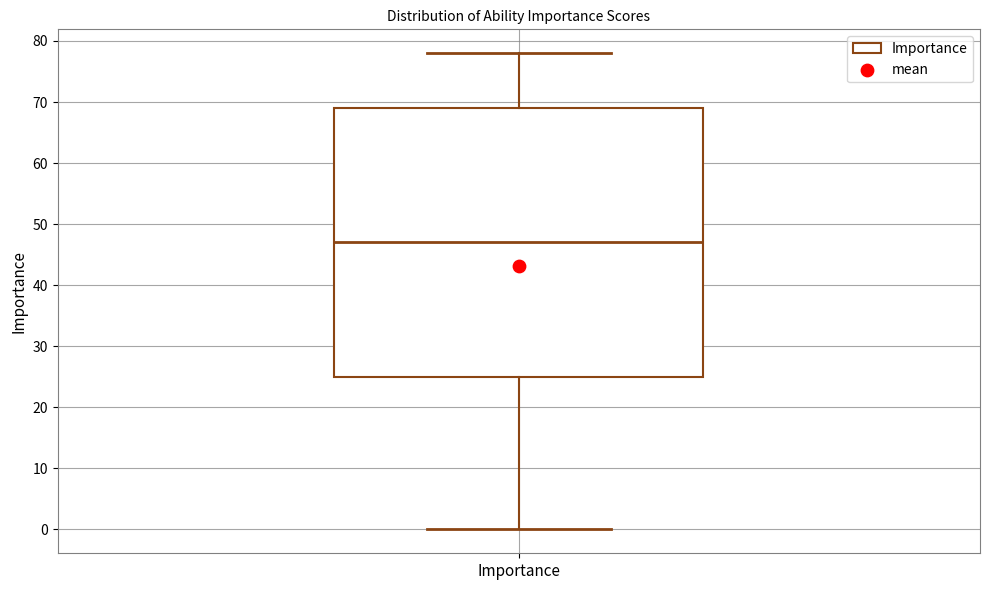

Transcribe this box plot: give where the median line is, the range the box spans, and where the two whiskers end, as read against the y-axis. The values are not printed on the chart, so give them approximately, as read against the axis.

median 47, box 25 to 69, whiskers 0 to 78